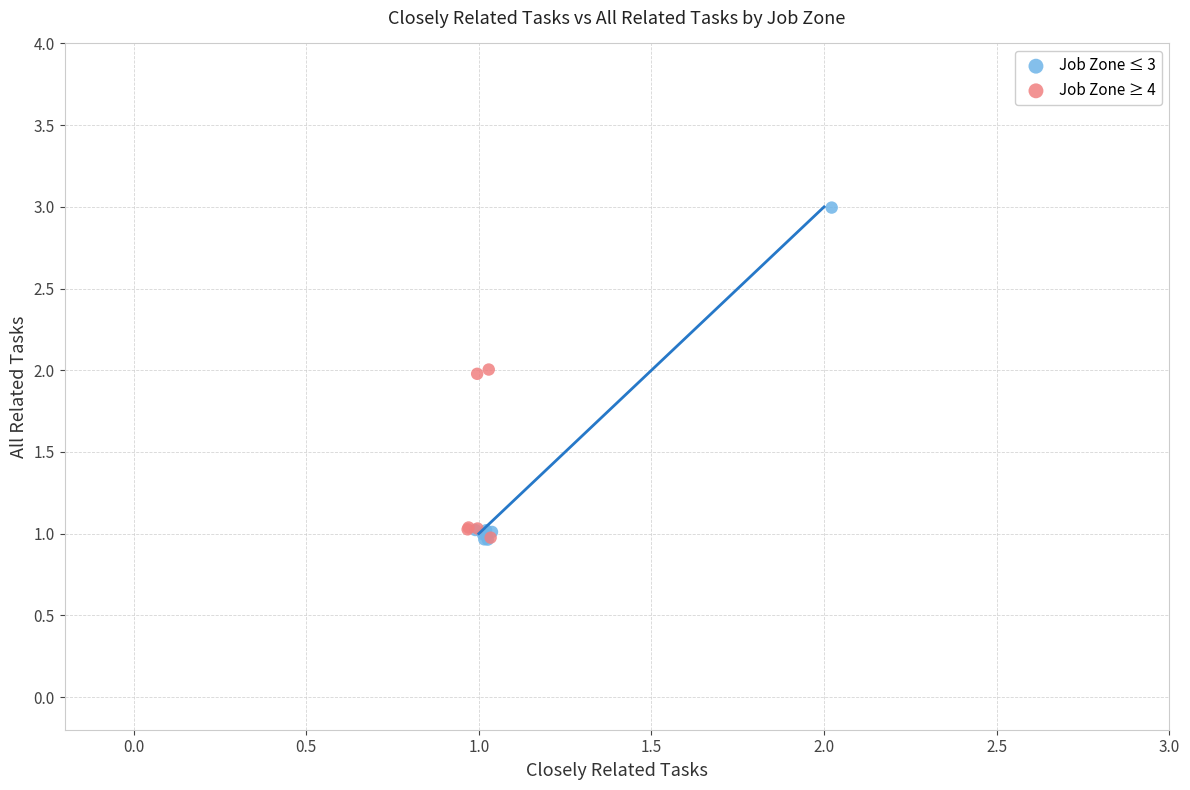

Which series reaches the maximum Y coordinate?

Job Zone ≤ 3